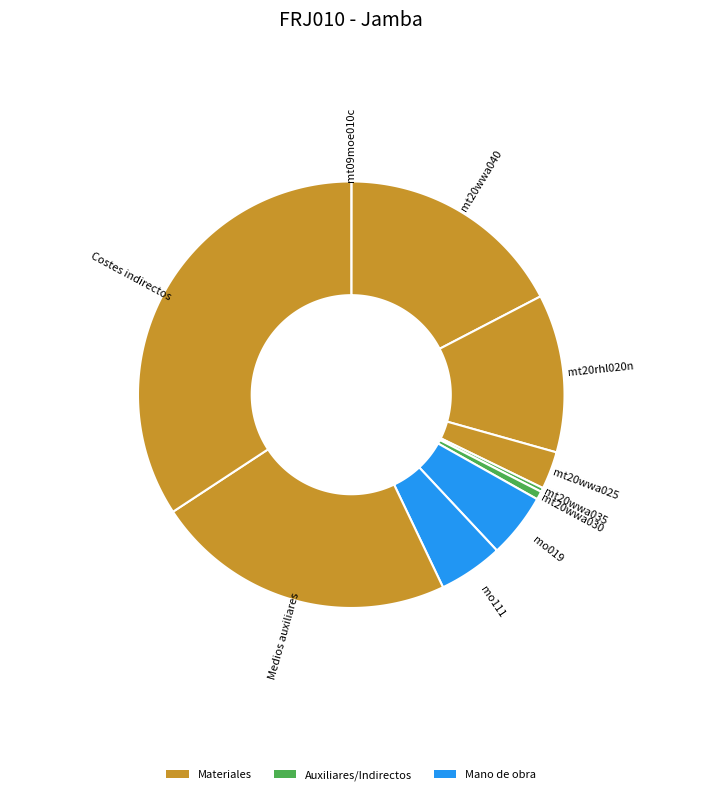

What is the total percentage of mo111 and mo019?

9.8%